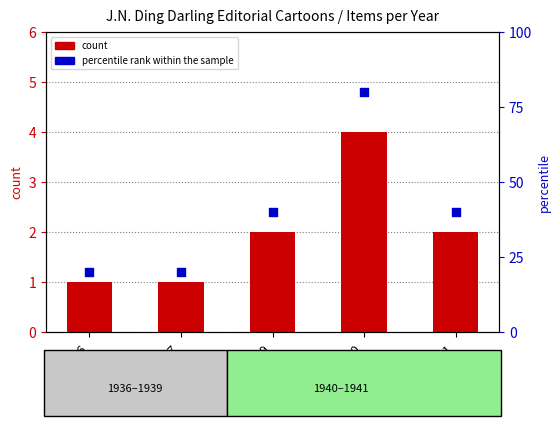

At which category is the sum across all series the highest?

1940